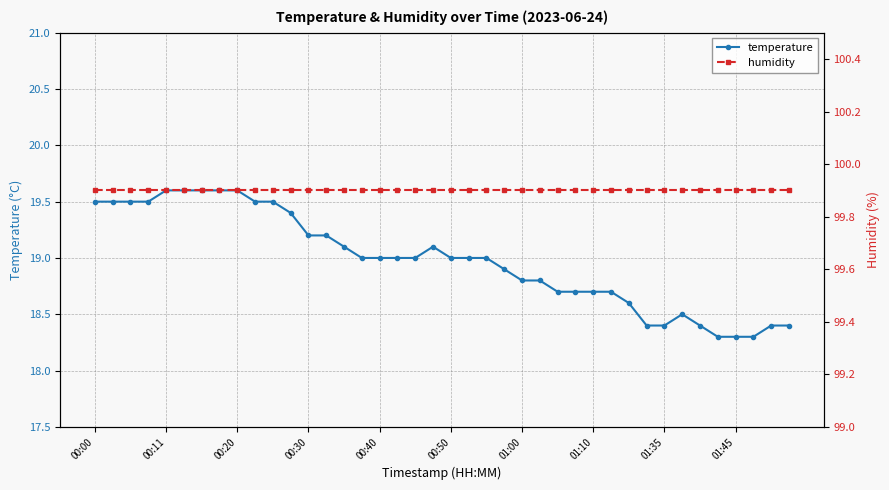

True or false: temperature and humidity intersect in this chart.

False